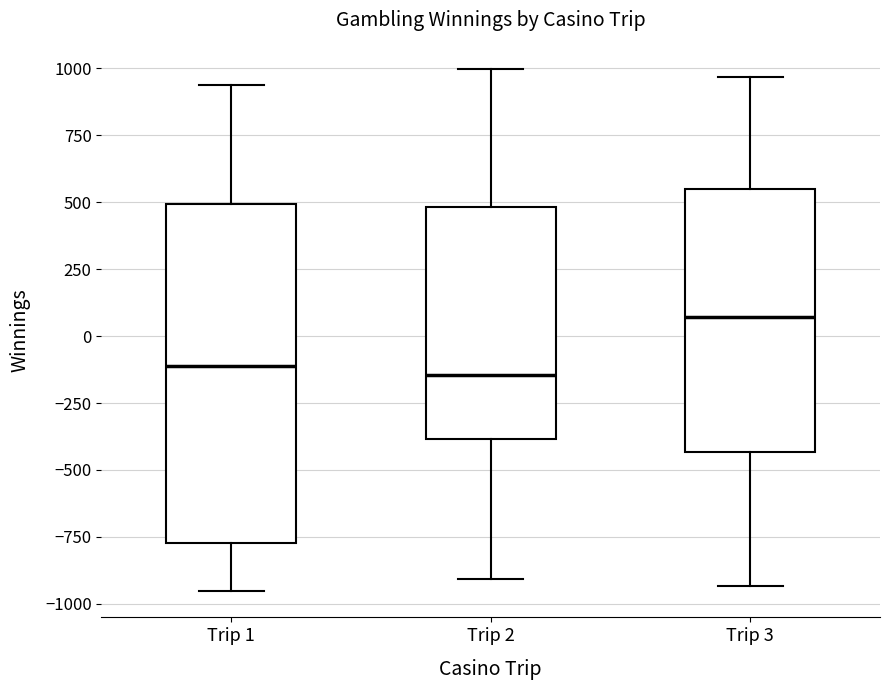

Reading left to right, read every box against the y-axis: the position of its median line, the range the box covers, and the ends of its whiskers. The values are not printed on the chart, so give them approximately, as read against the axis.

Trip 1: median -100, box -750 to 500, whiskers -950 to 950
Trip 2: median -150, box -400 to 500, whiskers -900 to 1000
Trip 3: median 50, box -450 to 550, whiskers -950 to 950